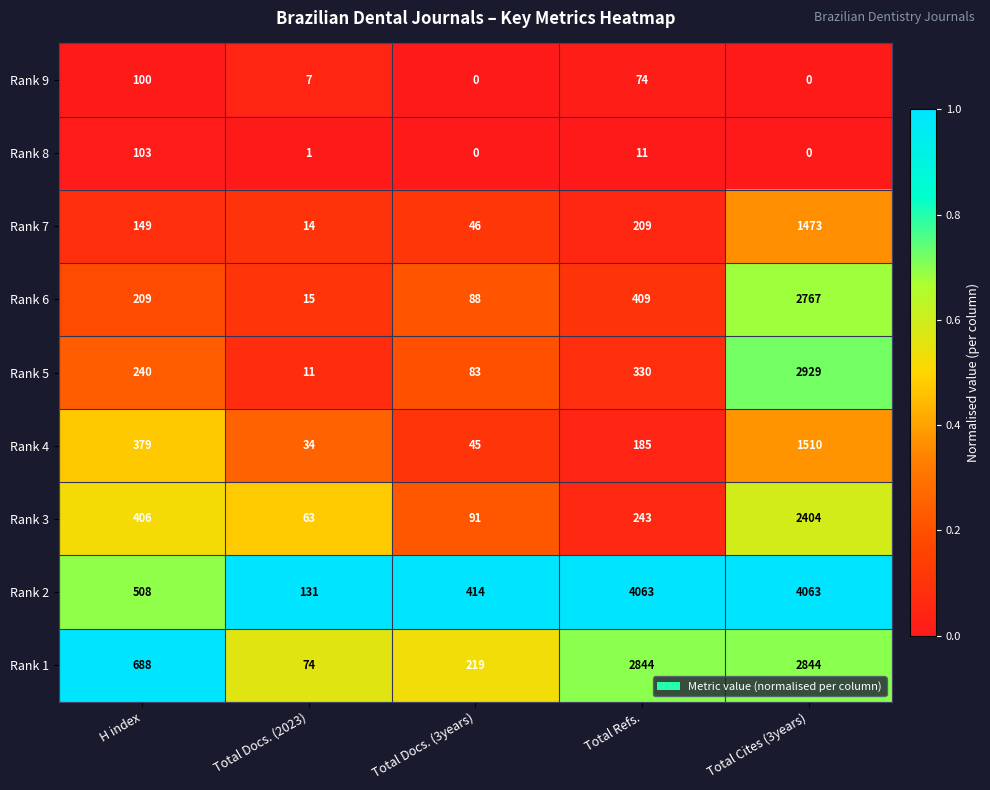

Is it true that Rank 7 equals 498 at Total Cites (3years)?

False